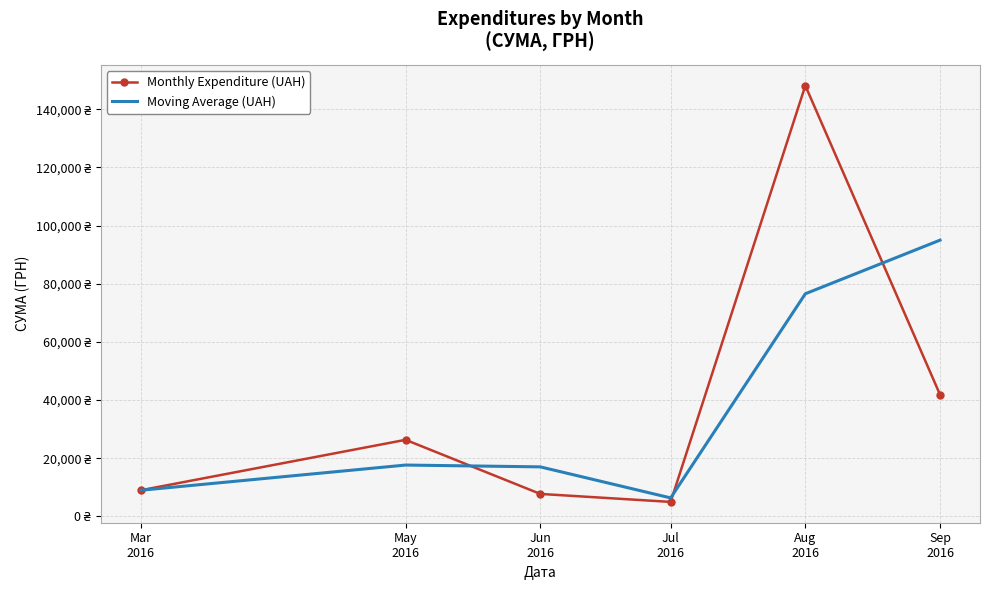

True or false: Monthly Expenditure (UAH) and Moving Average (UAH) intersect in this chart.

True